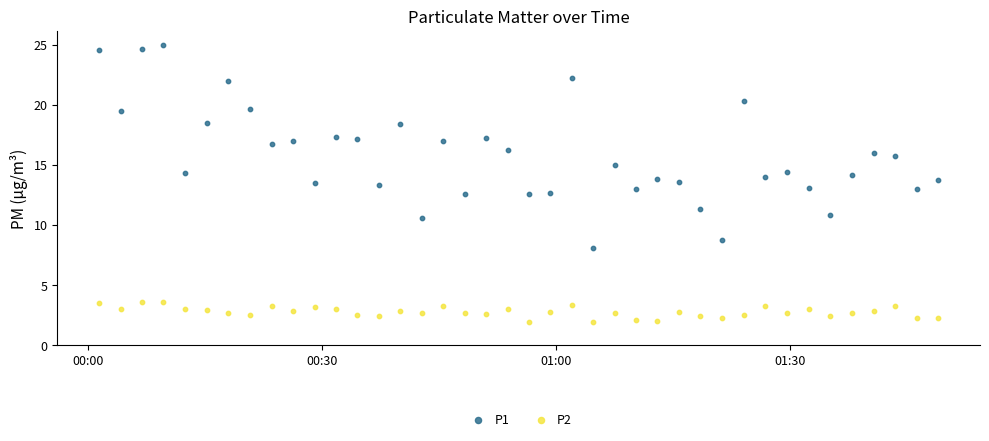

What are all the series names shown in the legend?

P1, P2